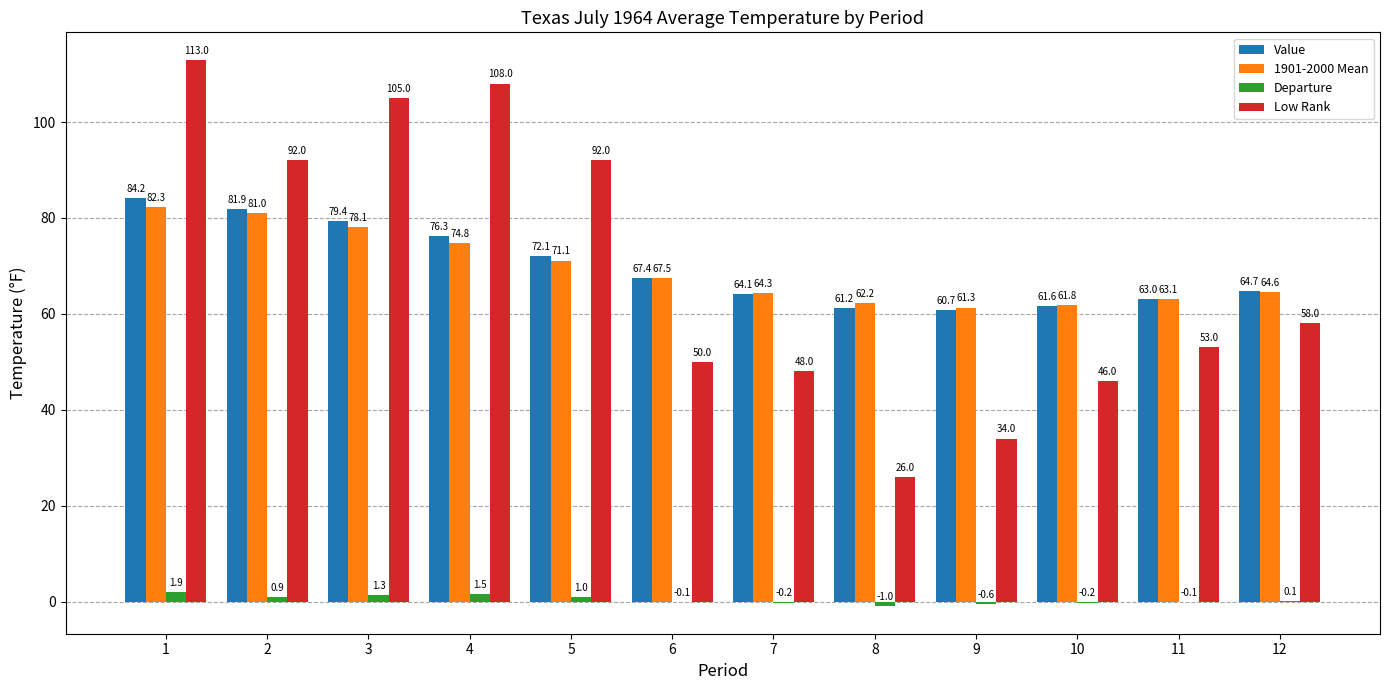

What are all the series names shown in the legend?

Value, 1901-2000 Mean, Departure, Low Rank